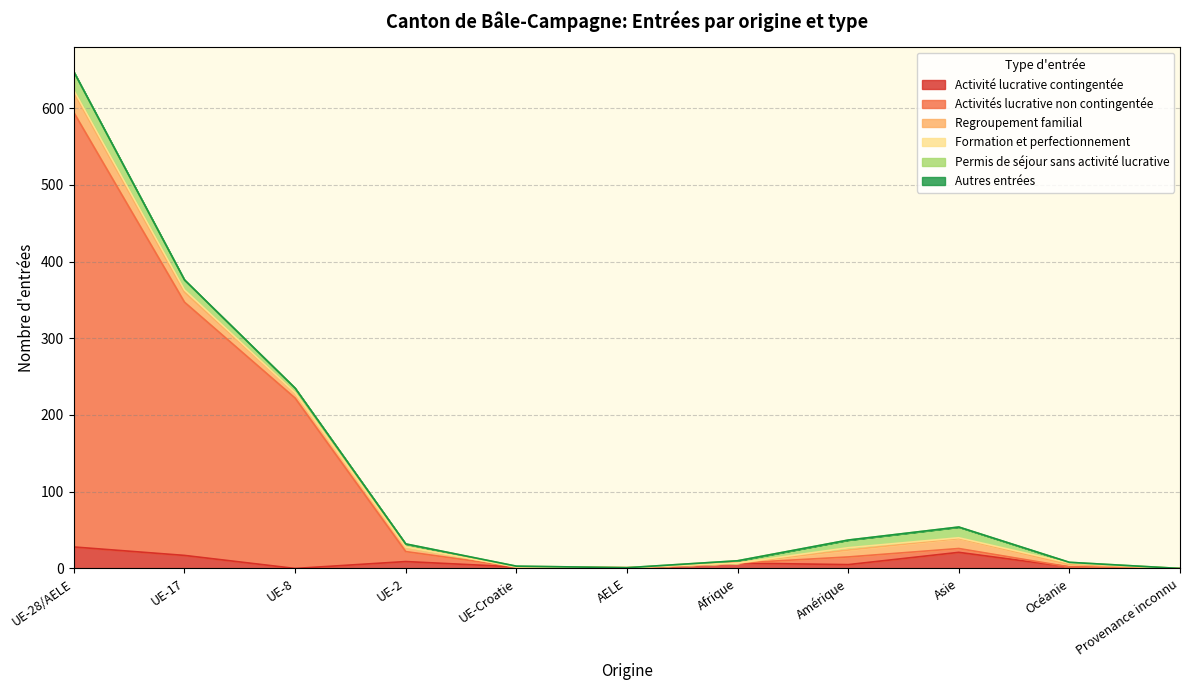

What is the value of the Formation et perfectionnement point at the 1st from the left?

3